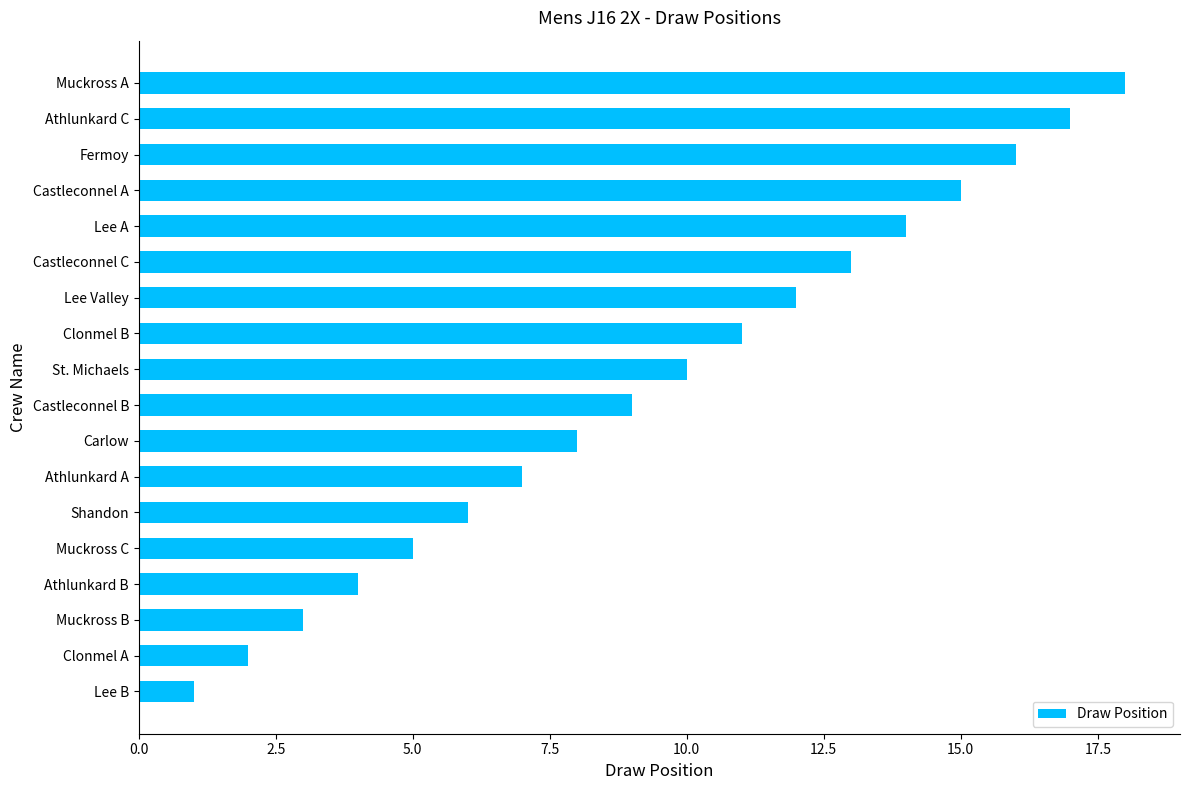

Rank the categories by value from highest to lowest.

Muckross A, Athlunkard C, Fermoy, Castleconnel A, Lee A, Castleconnel C, Lee Valley, Clonmel B, St. Michaels, Castleconnel B, Carlow, Athlunkard A, Shandon, Muckross C, Athlunkard B, Muckross B, Clonmel A, Lee B